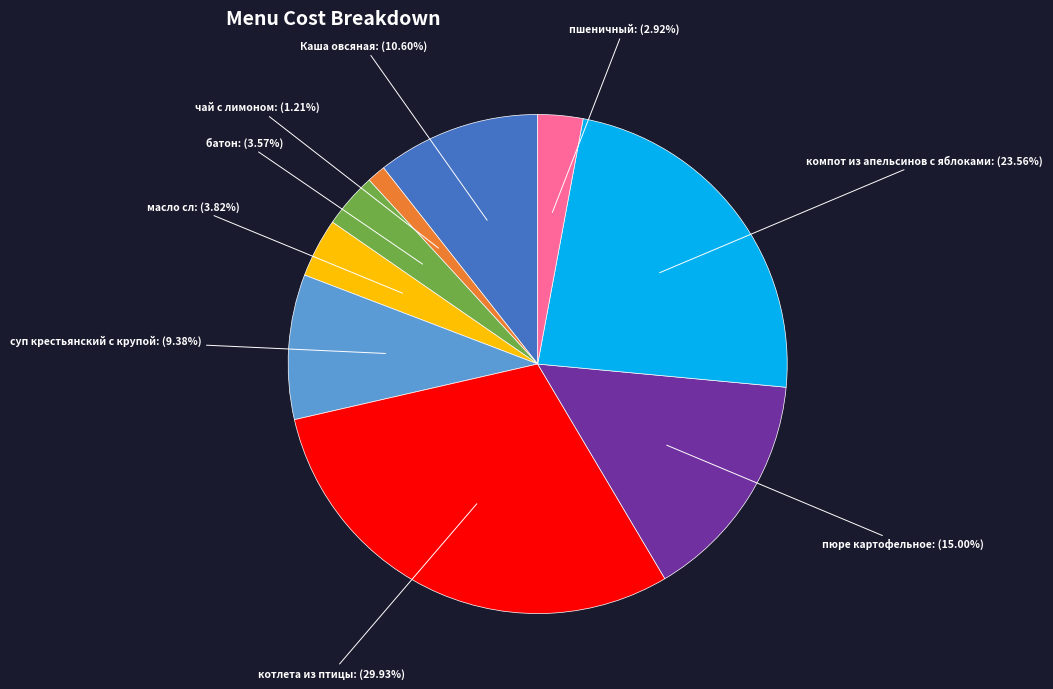

Which slice is the largest?

котлета из птицы